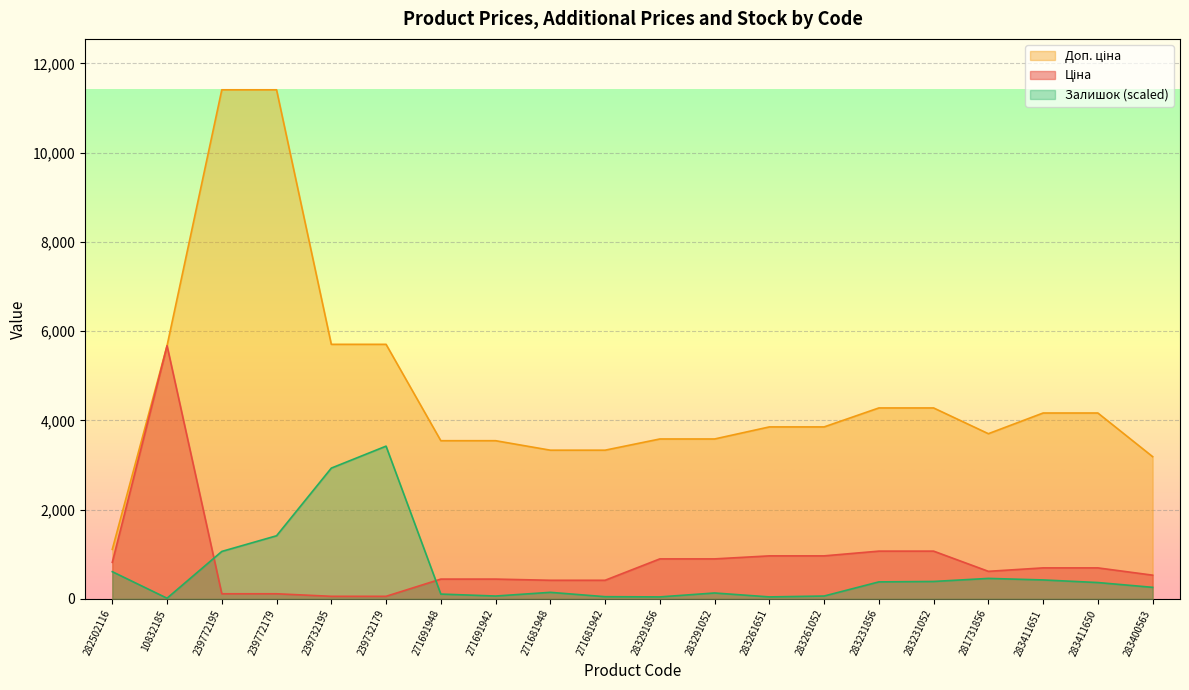

Is it true that Доп. ціна equals 9842.0 at 10832185?

False